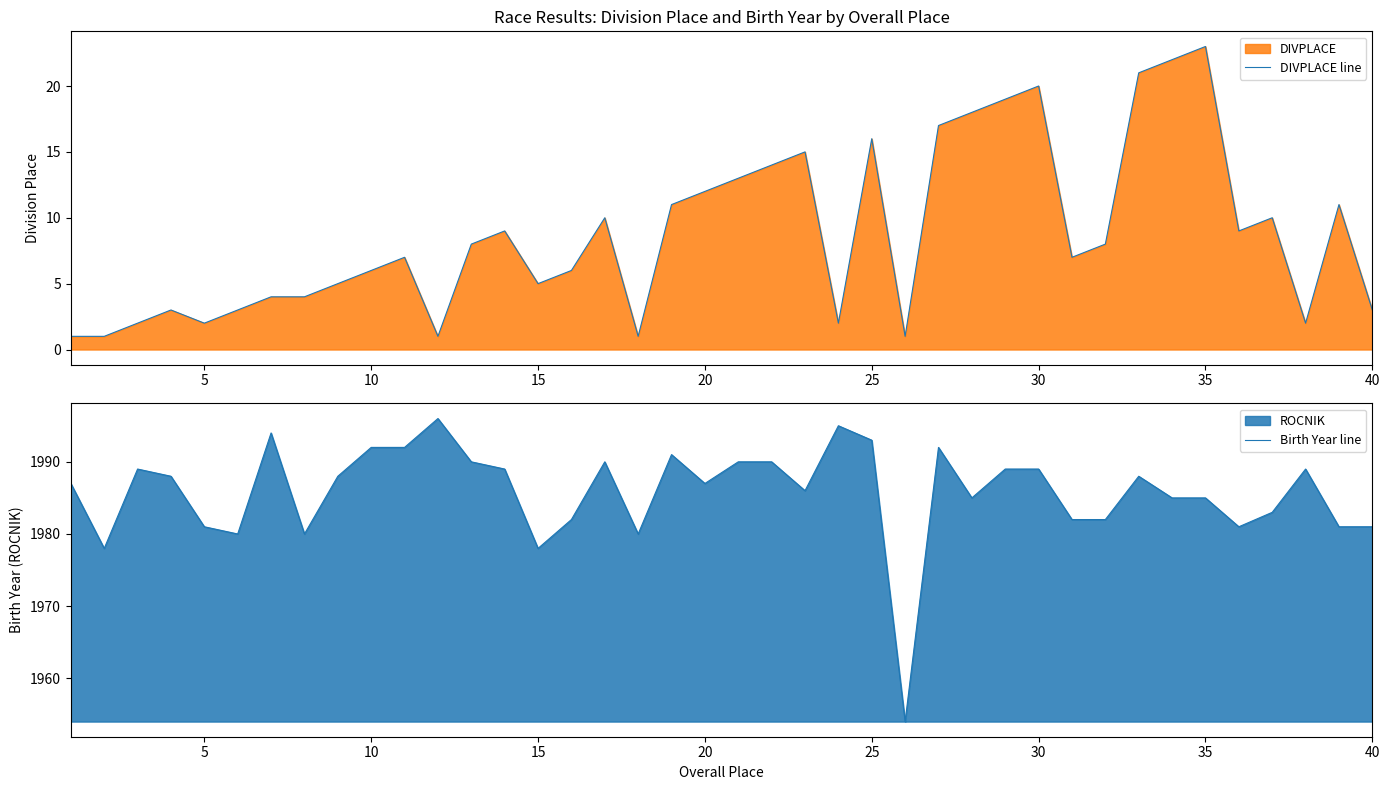

Read the Birth Year line value at 25, to the nearest 10.

1990